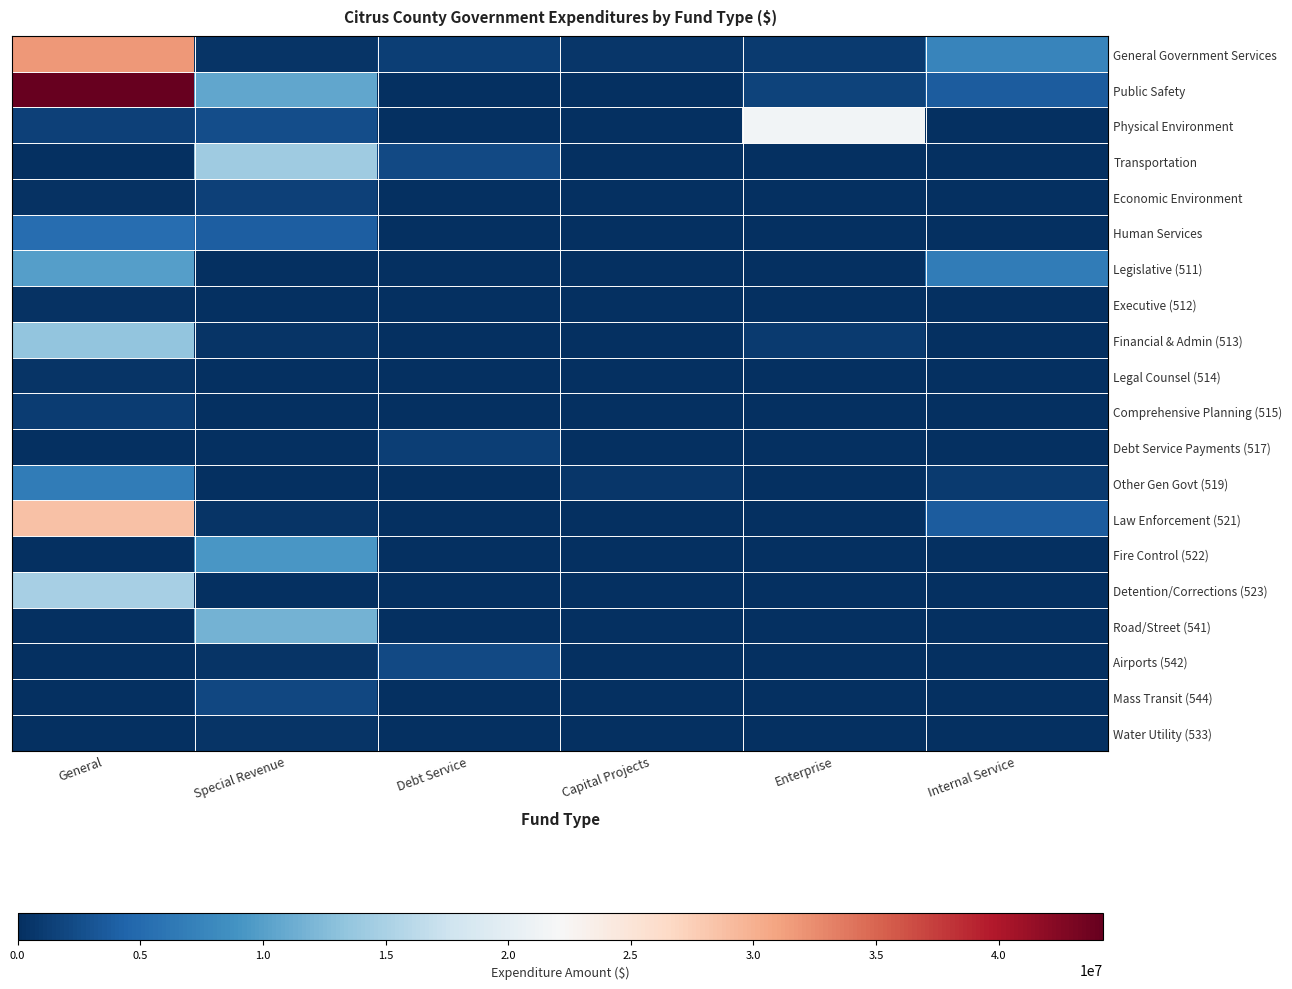

Which series has the largest range (max minus min)?

Public Safety